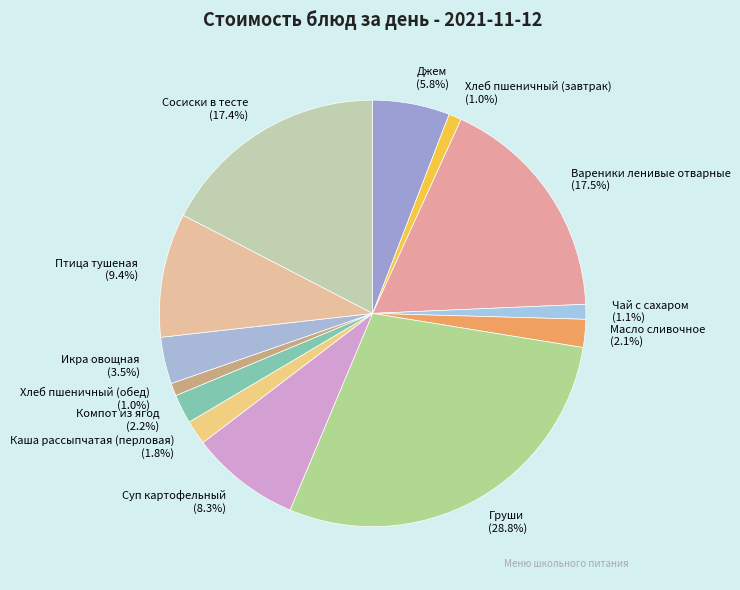

Which slice is the largest?

Груши